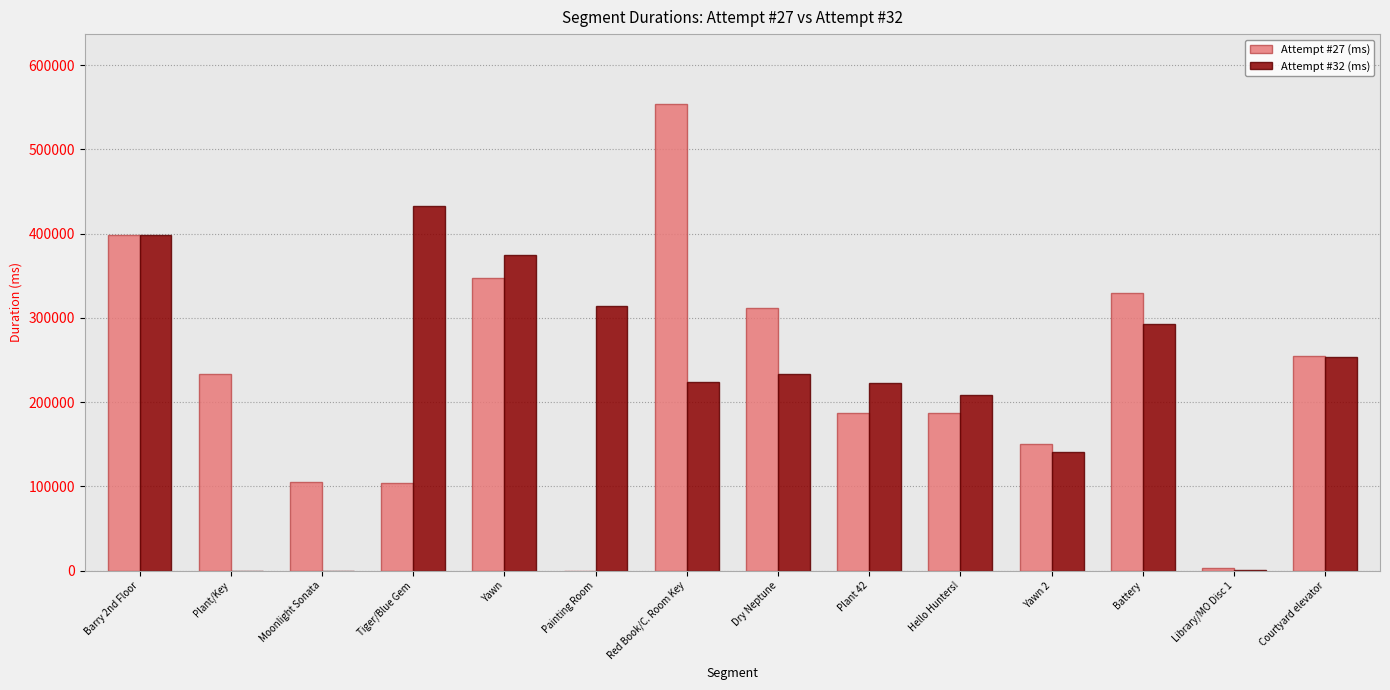

Is the value of Attempt #27 (ms) at Plant 42 greater than the value of Attempt #32 (ms) at Plant 42?

No